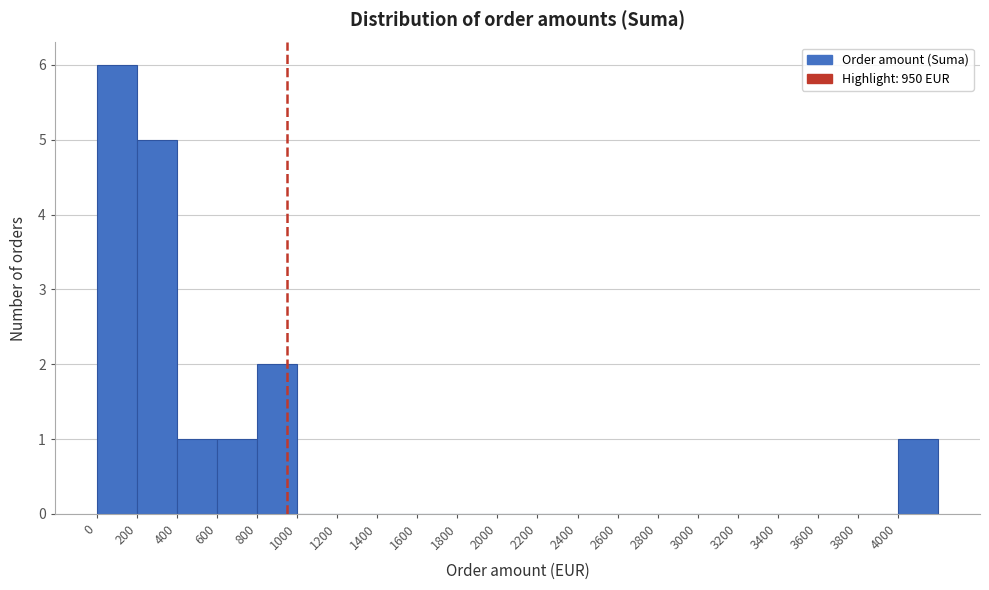

Which range on the x-axis has the tallest bar?

0 to 200